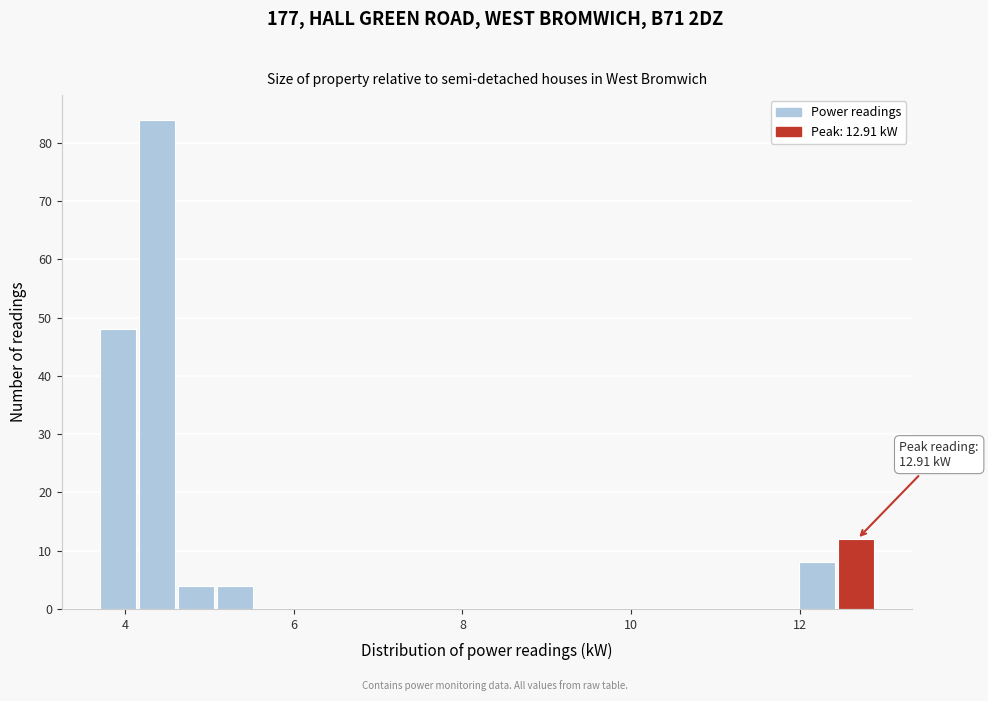

Around what value on the x-axis is the tallest bar? Give the approximate position of its centre, as read against the axis.

4.4